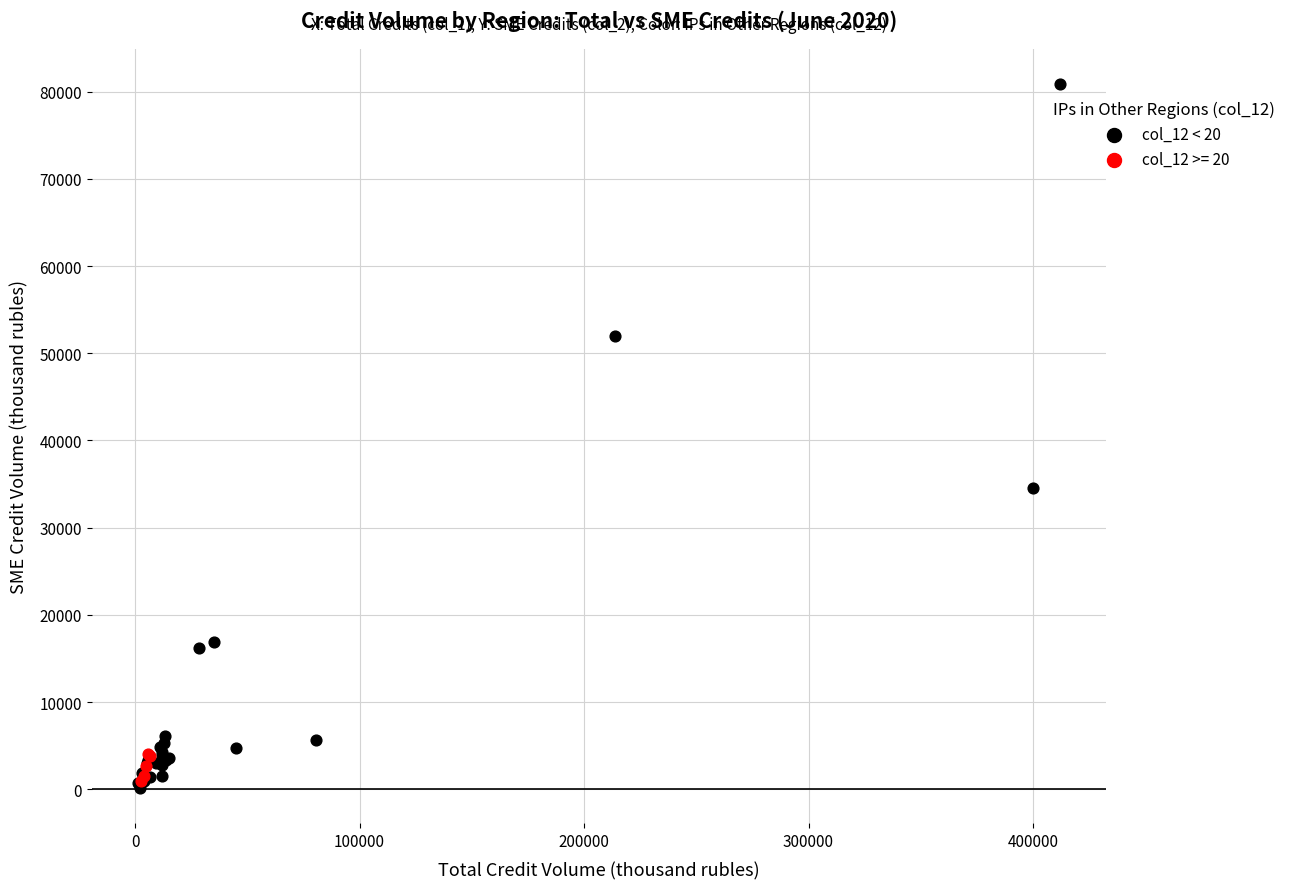

Which series has the largest Y range (max minus min)?

col_12 < 20